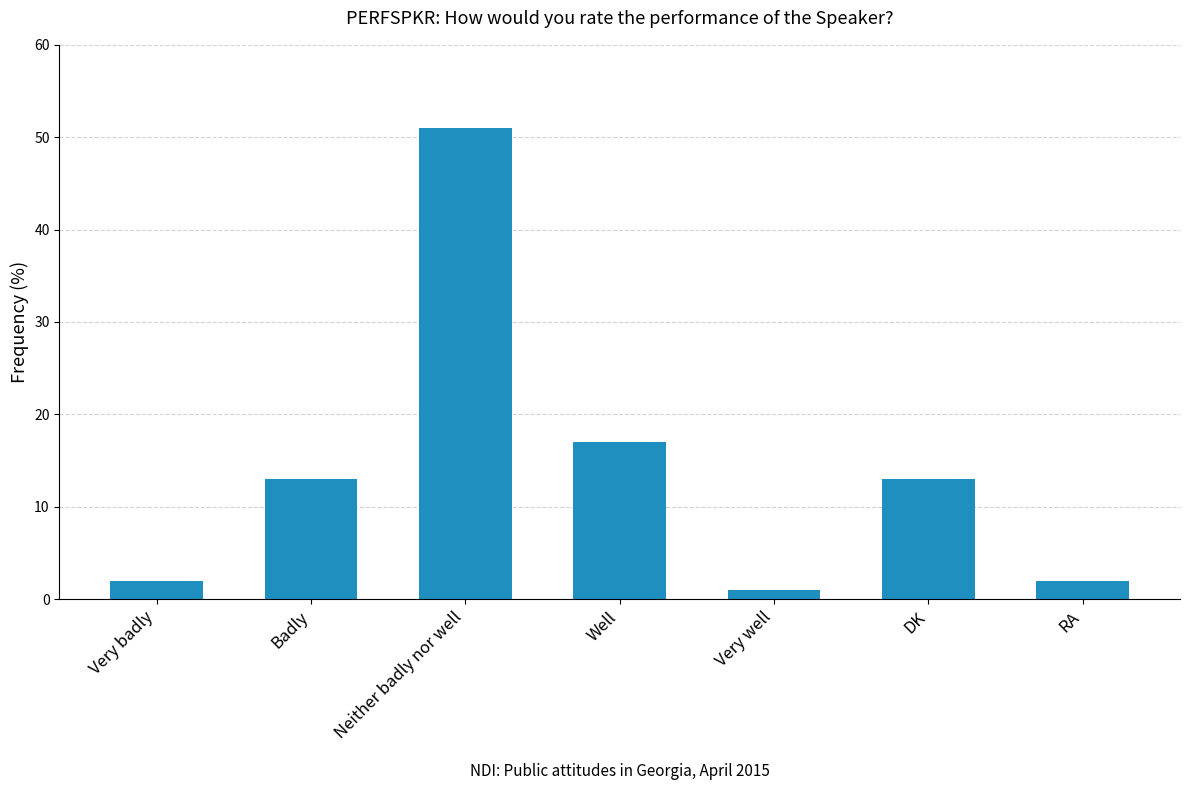

What is the value of the 7th bar from the left?

2